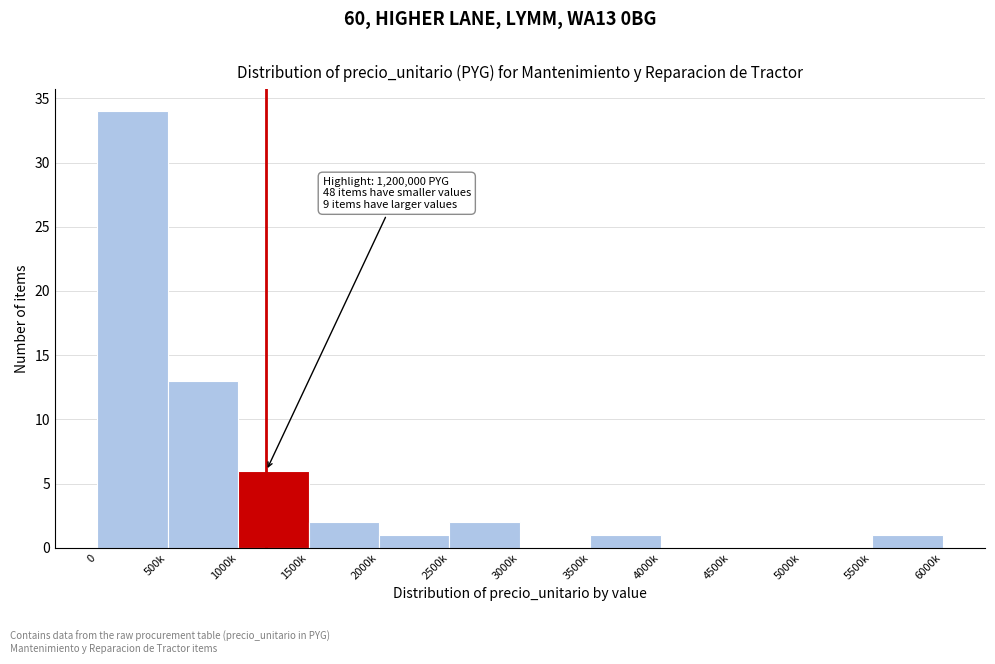

Reading left to right, transcribe all the data shown in this chart.

0=34	500k=13	1000k=6	1500k=2	2000k=1	2500k=2	3000k=0	3500k=1	4000k=0	4500k=0	5000k=0	5500k=1